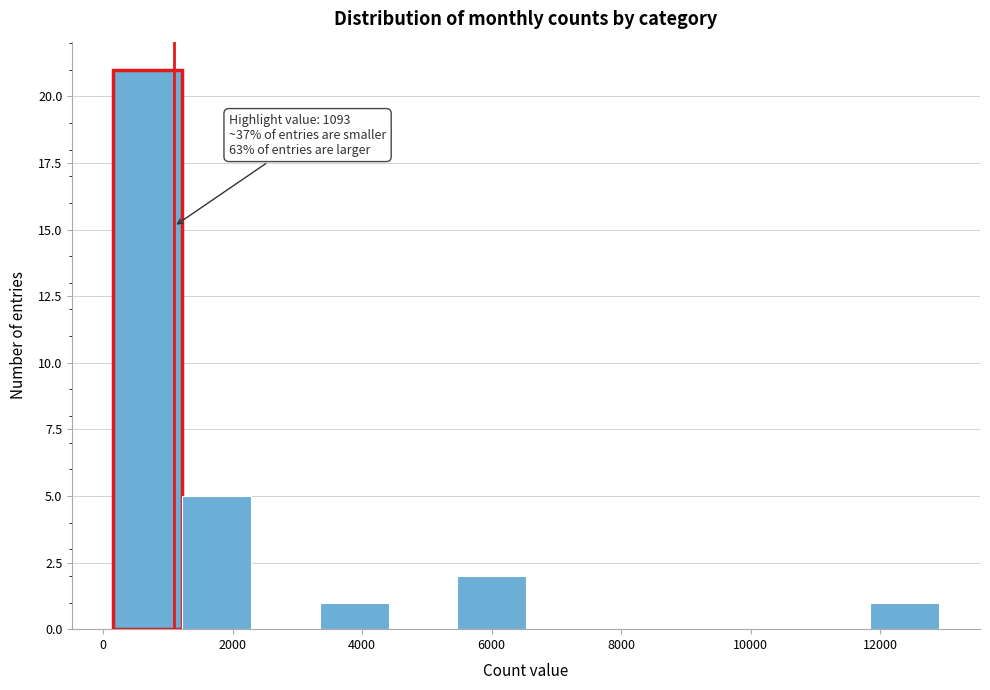

Over which range of the x-axis is the bar tallest?

200 to 1200